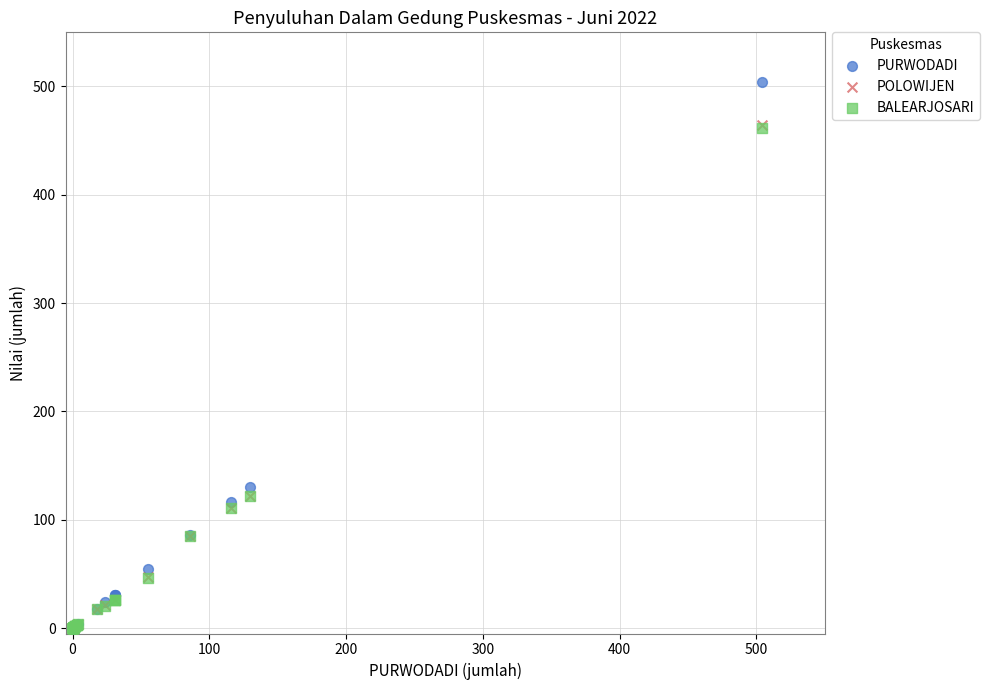

What are all the series names shown in the legend?

PURWODADI, POLOWIJEN, BALEARJOSARI